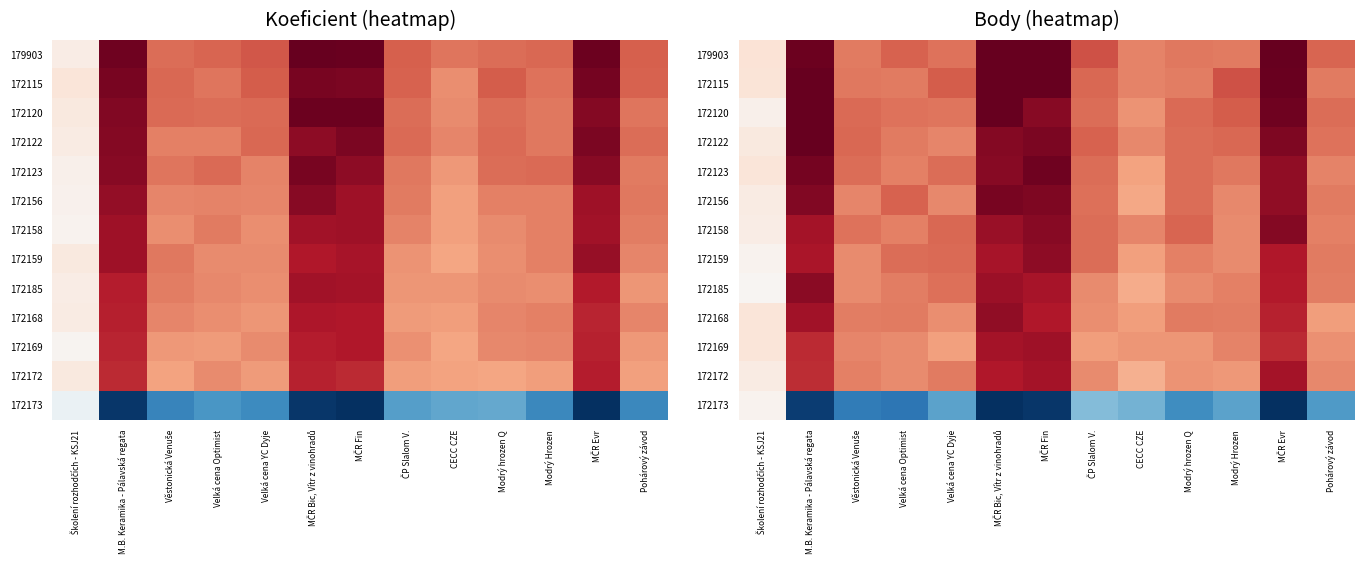

What is the difference between the highest and lowest values at CECC CZE?

11.7